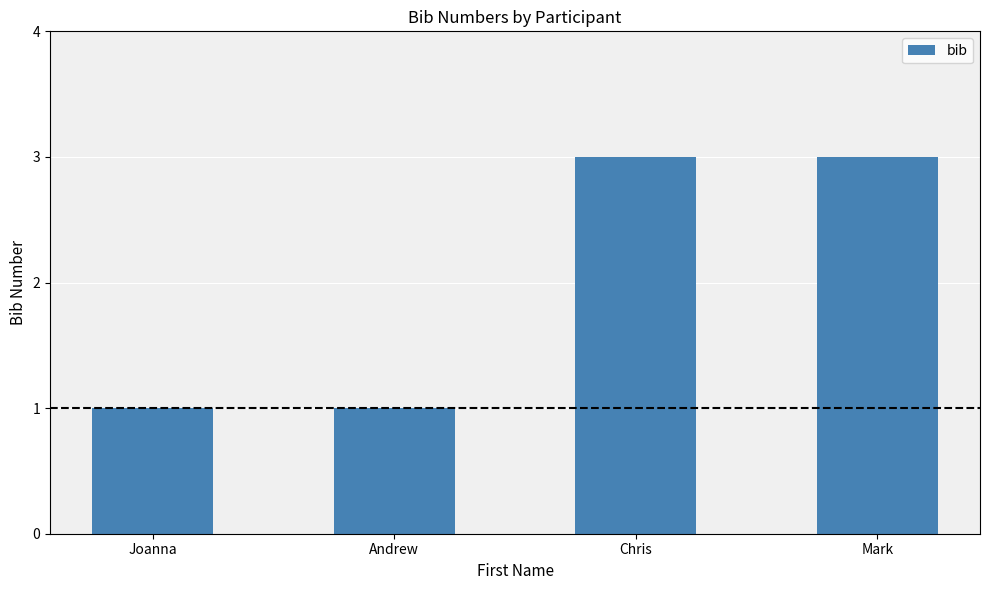

Between Mark and Joanna, which is larger?

Mark